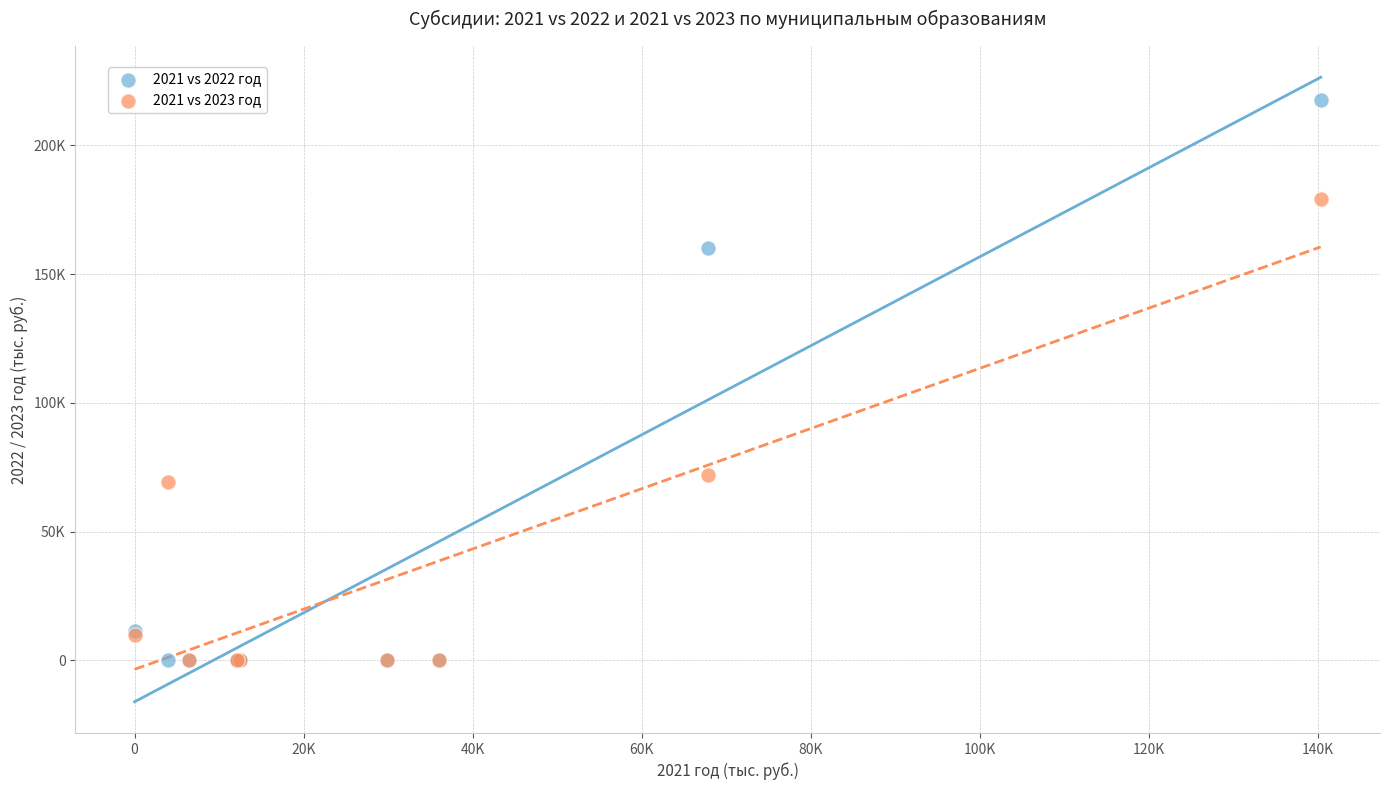

Which series contains the highest Y value?

2021 vs 2022 год